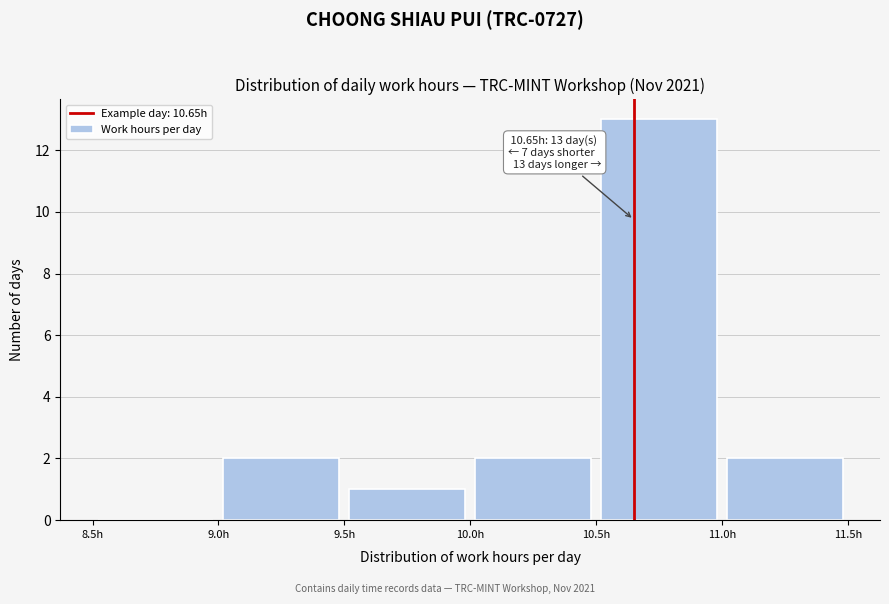

Over which range of the x-axis is the bar tallest?

10.5 to 11.0